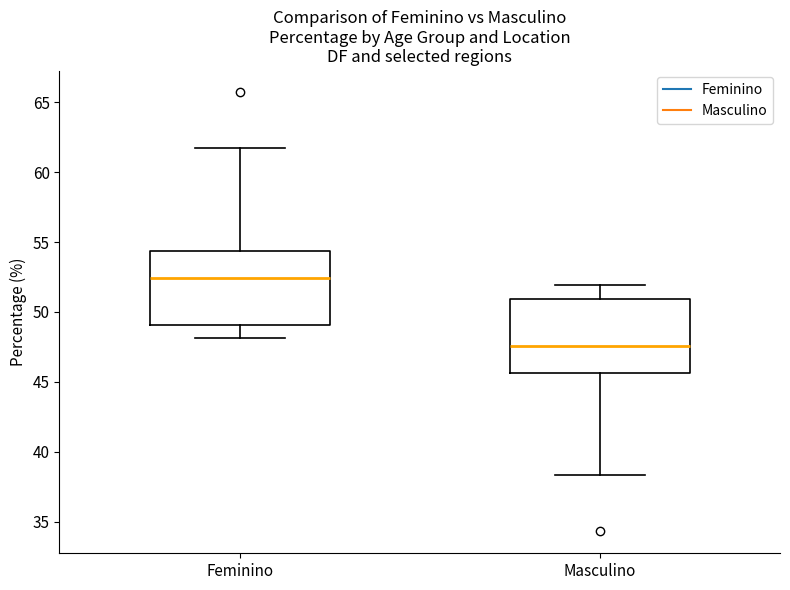

Reading left to right, read every box against the y-axis: the position of its median line, the range the box covers, and the ends of its whiskers. The values are not printed on the chart, so give them approximately, as read against the axis.

Feminino: median 52.5, box 49.0 to 54.5, whiskers 48.0 to 61.5
Masculino: median 47.5, box 45.5 to 51.0, whiskers 38.5 to 52.0